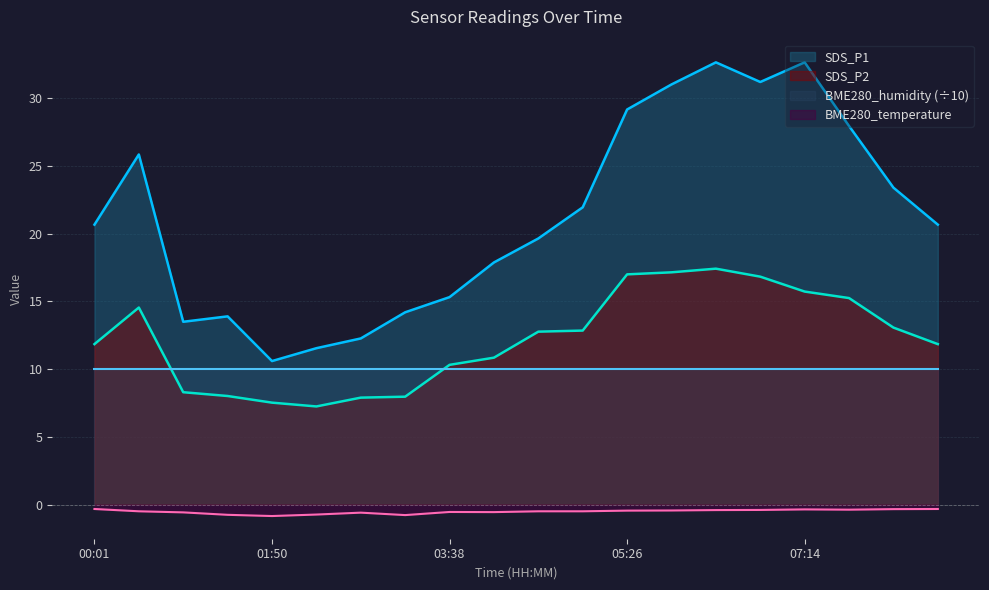

In BME280_temperature, how many points are higher than both neighbors (excluding endpoints)?

3